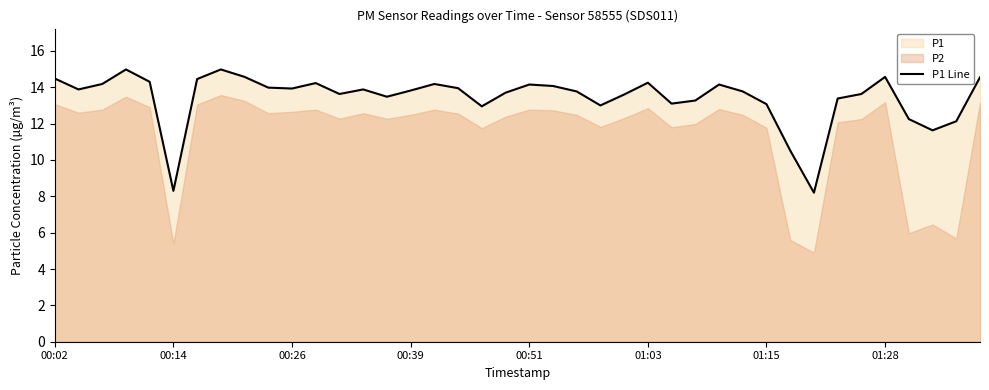

How many lines are shown in the chart?

1